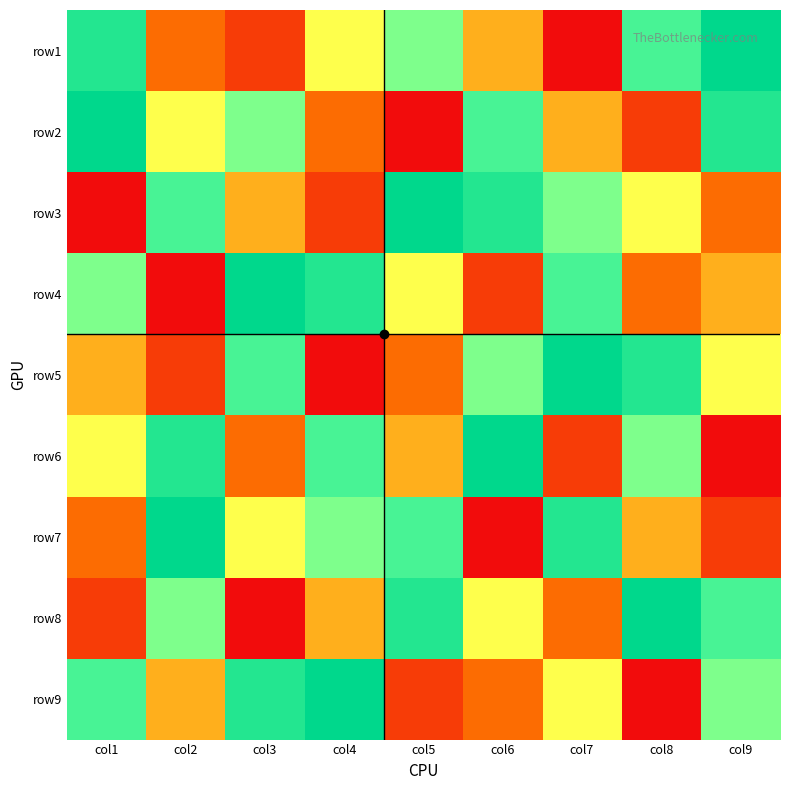

Reading left to right, what are all the values shown in this chart?

row1: col1=8	col2=3	col3=2	col4=5	col5=6	col6=4	col7=1	col8=7	col9=9
row2: col1=9	col2=5	col3=6	col4=3	col5=1	col6=7	col7=4	col8=2	col9=8
row3: col1=1	col2=7	col3=4	col4=2	col5=9	col6=8	col7=6	col8=5	col9=3
row4: col1=6	col2=1	col3=9	col4=8	col5=5	col6=2	col7=7	col8=3	col9=4
row5: col1=4	col2=2	col3=7	col4=1	col5=3	col6=6	col7=9	col8=8	col9=5
row6: col1=5	col2=8	col3=3	col4=7	col5=4	col6=9	col7=2	col8=6	col9=1
row7: col1=3	col2=9	col3=5	col4=6	col5=7	col6=1	col7=8	col8=4	col9=2
row8: col1=2	col2=6	col3=1	col4=4	col5=8	col6=5	col7=3	col8=9	col9=7
row9: col1=7	col2=4	col3=8	col4=9	col5=2	col6=3	col7=5	col8=1	col9=6